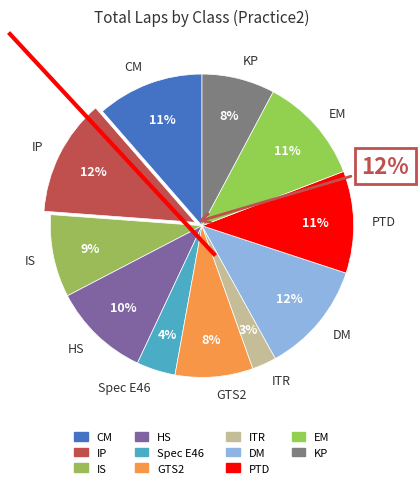

The Spec E46 slice represents 4% of the pie. True or false?

True